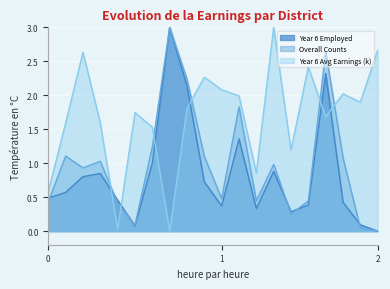

Rank the series by their maximum value, from highest to lowest.

Year 6 Employed, Overall Counts, Year 6 Avg Earnings (k)